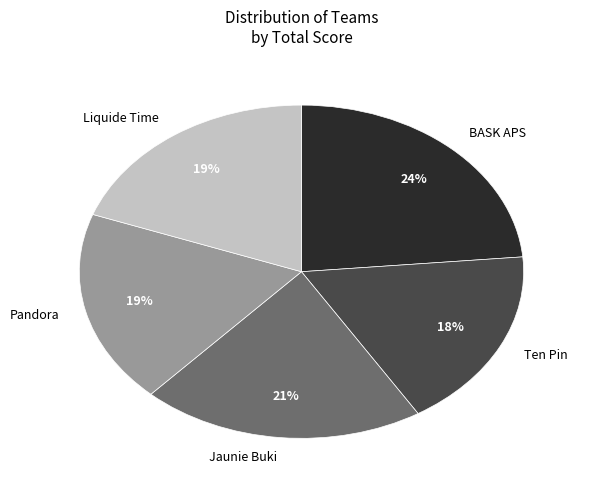

Is it true that Pandora is 30% of the pie?

False